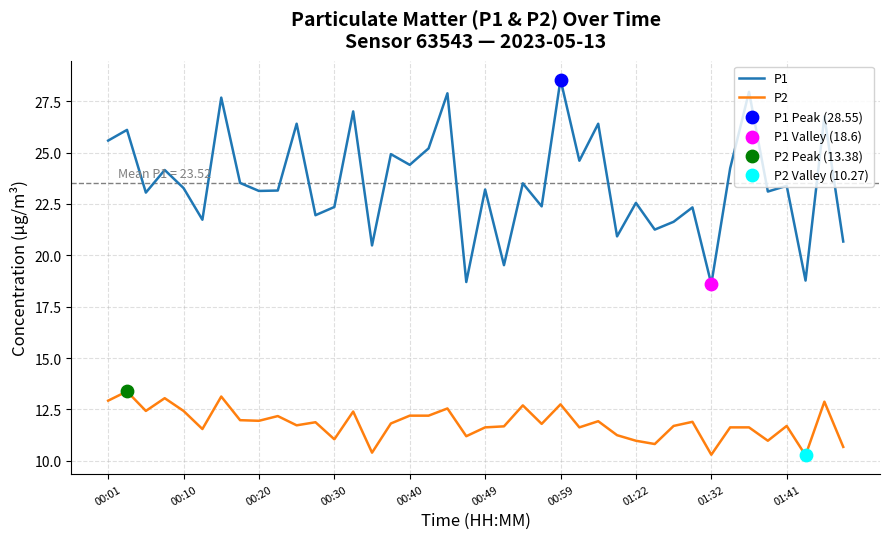

Which series has the widest spread of values?

P1